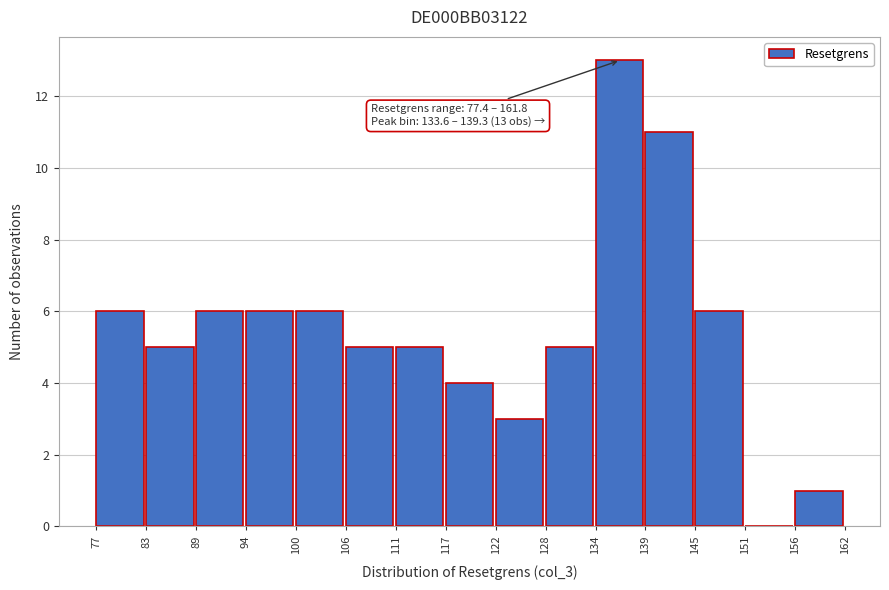

Over which range of the x-axis is the bar tallest?

134 to 139